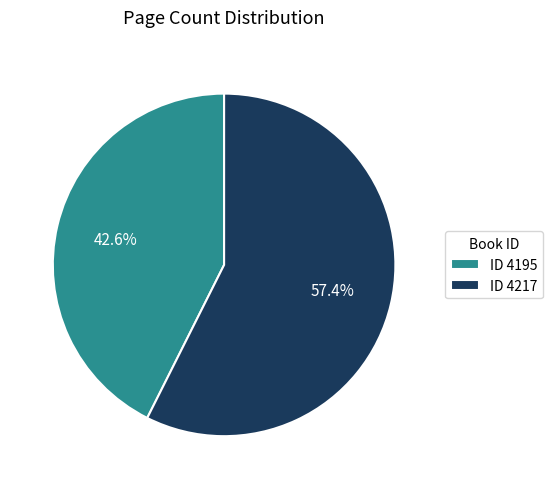

How many segments does this pie chart have?

2